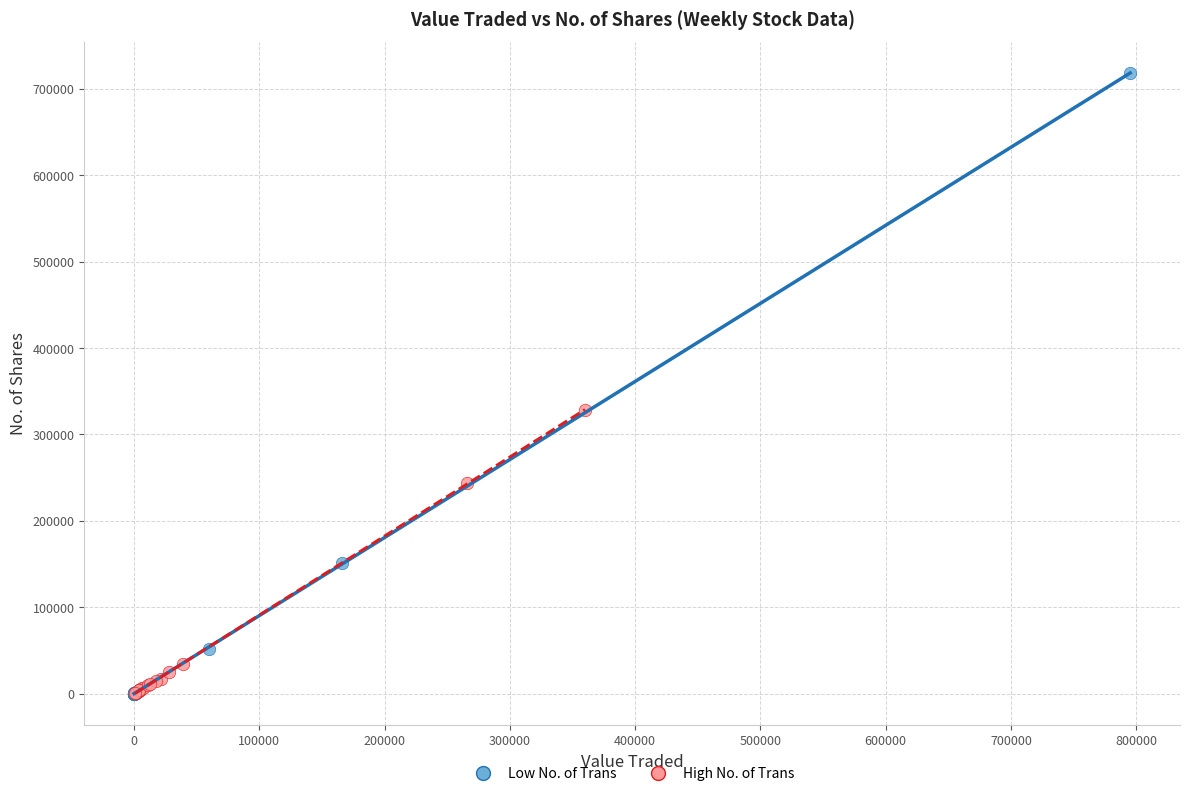

Which series has the largest Y range (max minus min)?

Low No. of Trans